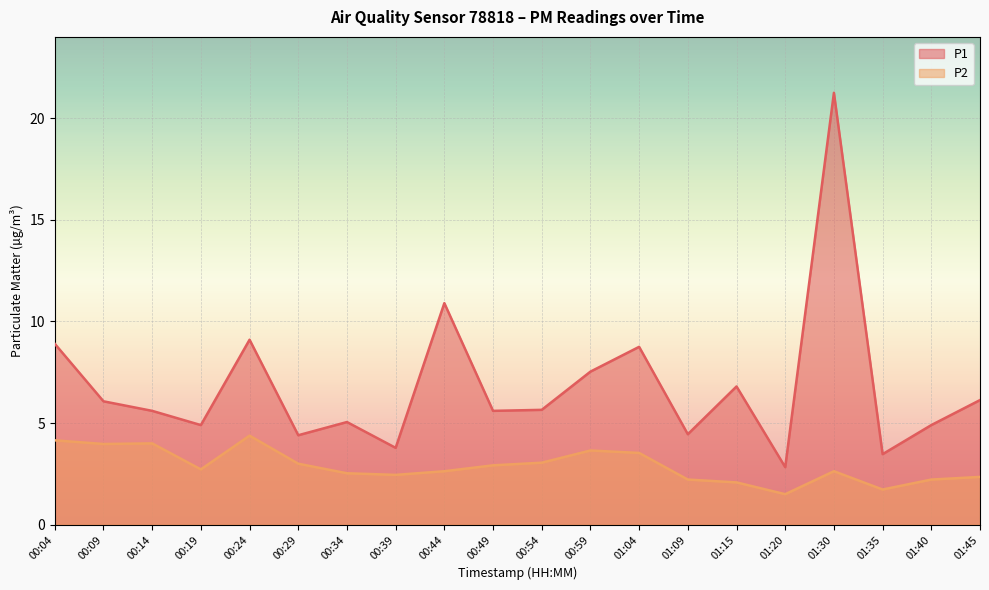

True or false: P2 and P1 intersect in this chart.

False